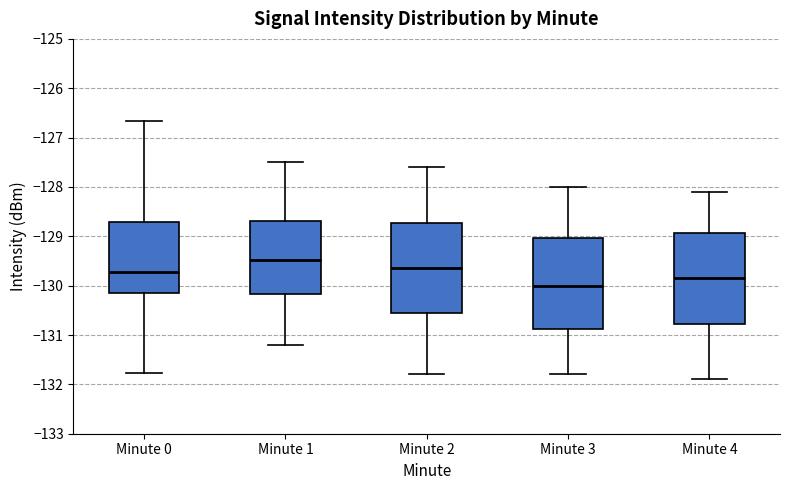

Where does the upper whisker of the box for Minute 1 end on the y-axis? The values are not printed on the chart, so give them approximately, as read against the axis.

-127.5